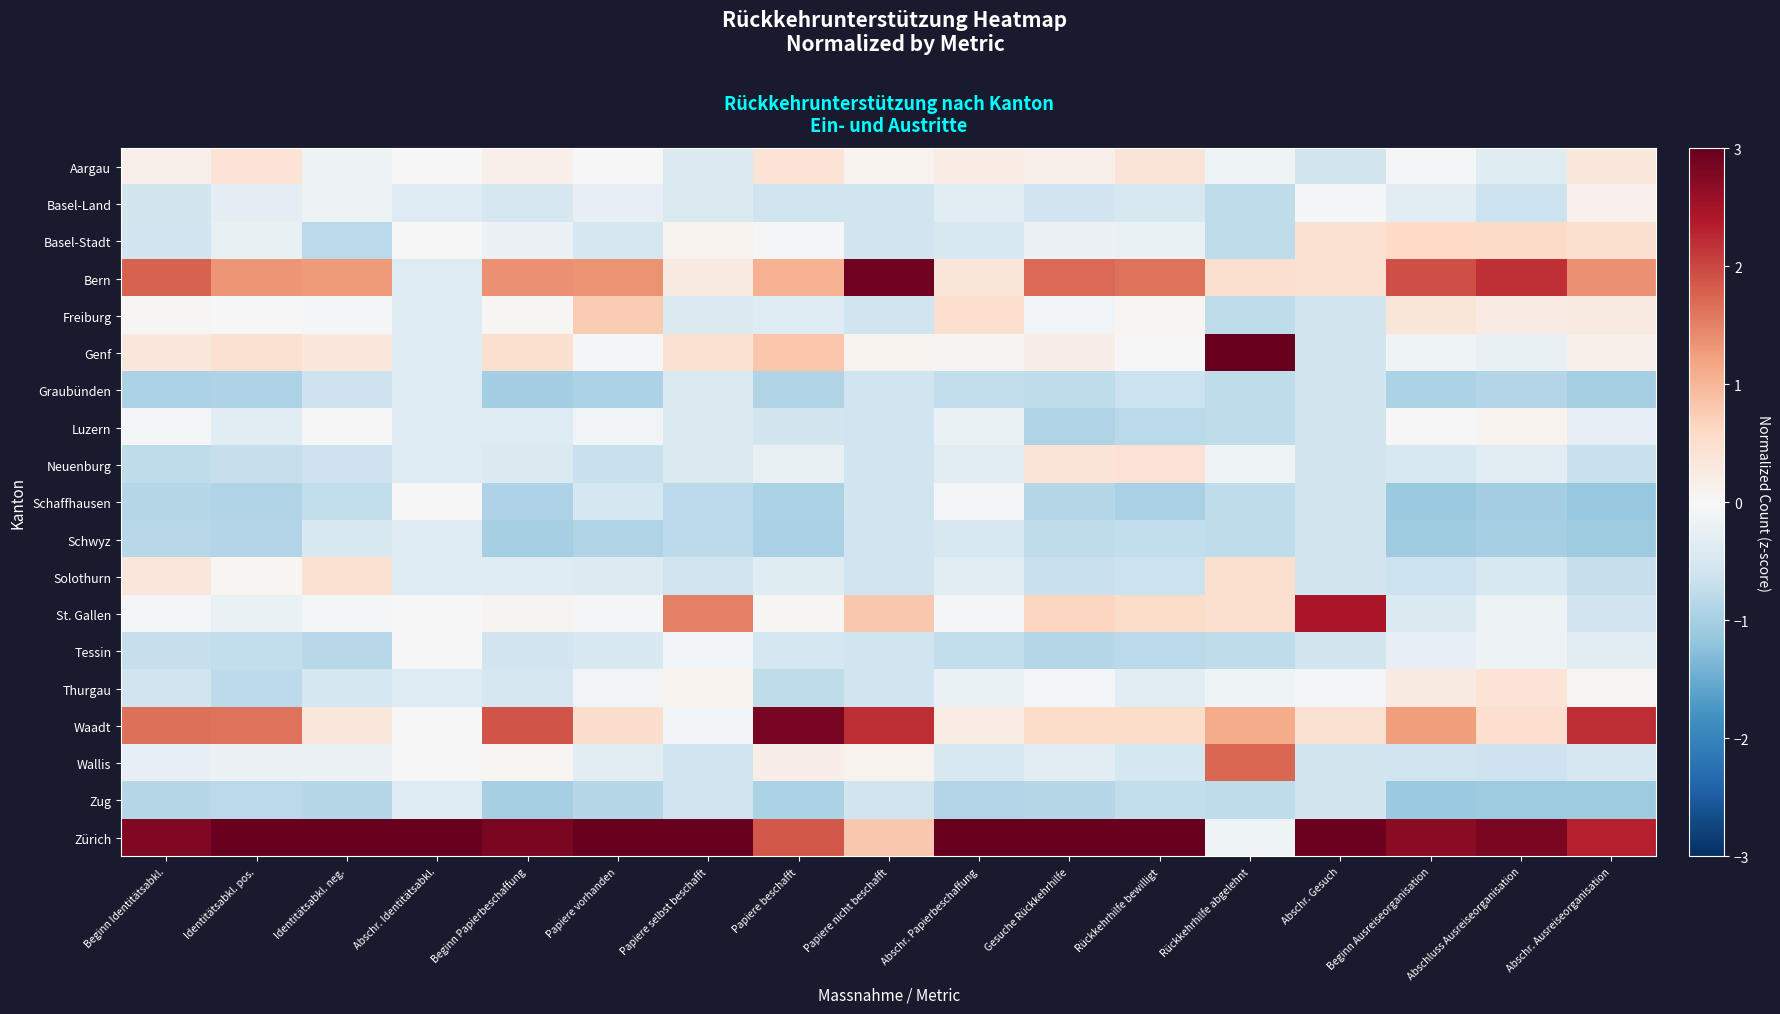

At which category does the chart reach its minimum across all series?

Abschr. Ausreiseorganisation